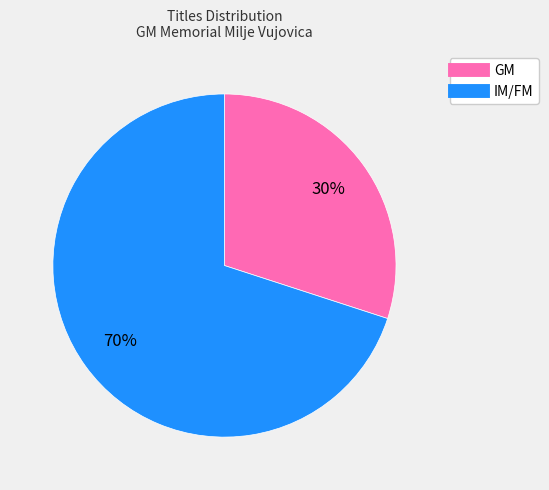

Rank the categories by value from highest to lowest.

IM/FM, GM